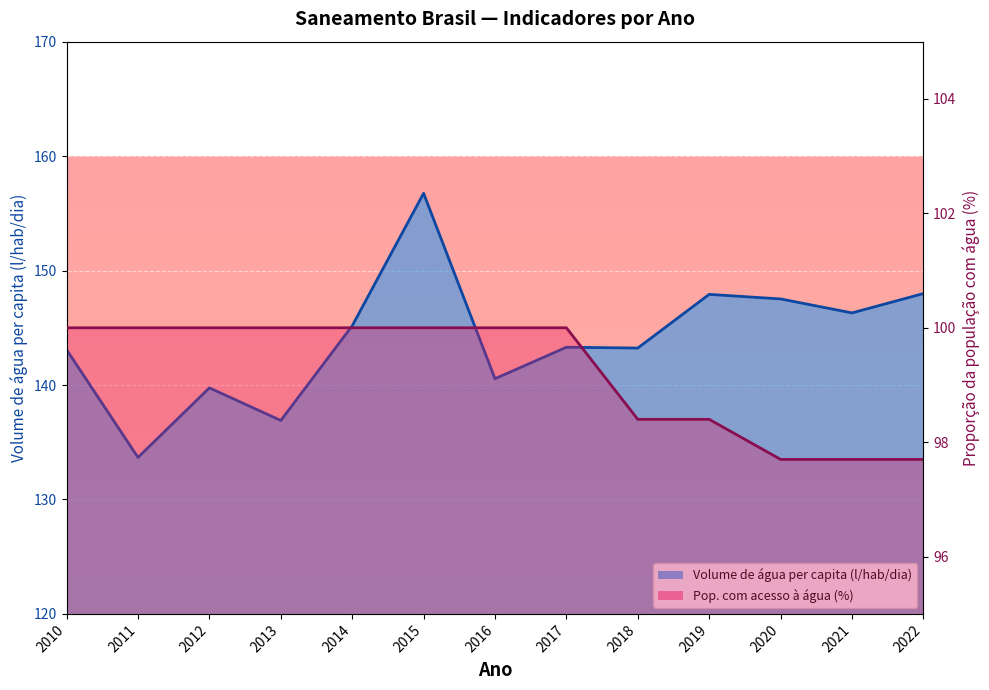

At which category does Volume de água consumida per capita (li...) reach its first local valley?

2011